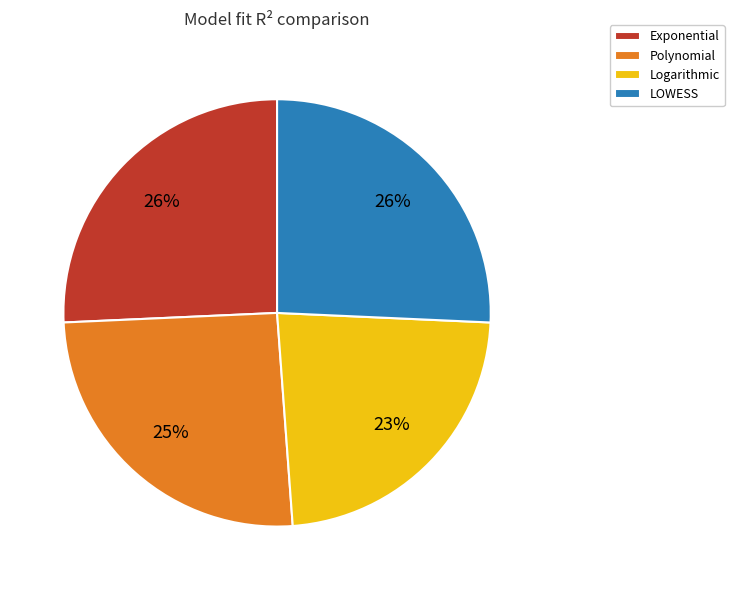

To the nearest percent, what portion does Polynomial represent?

25%